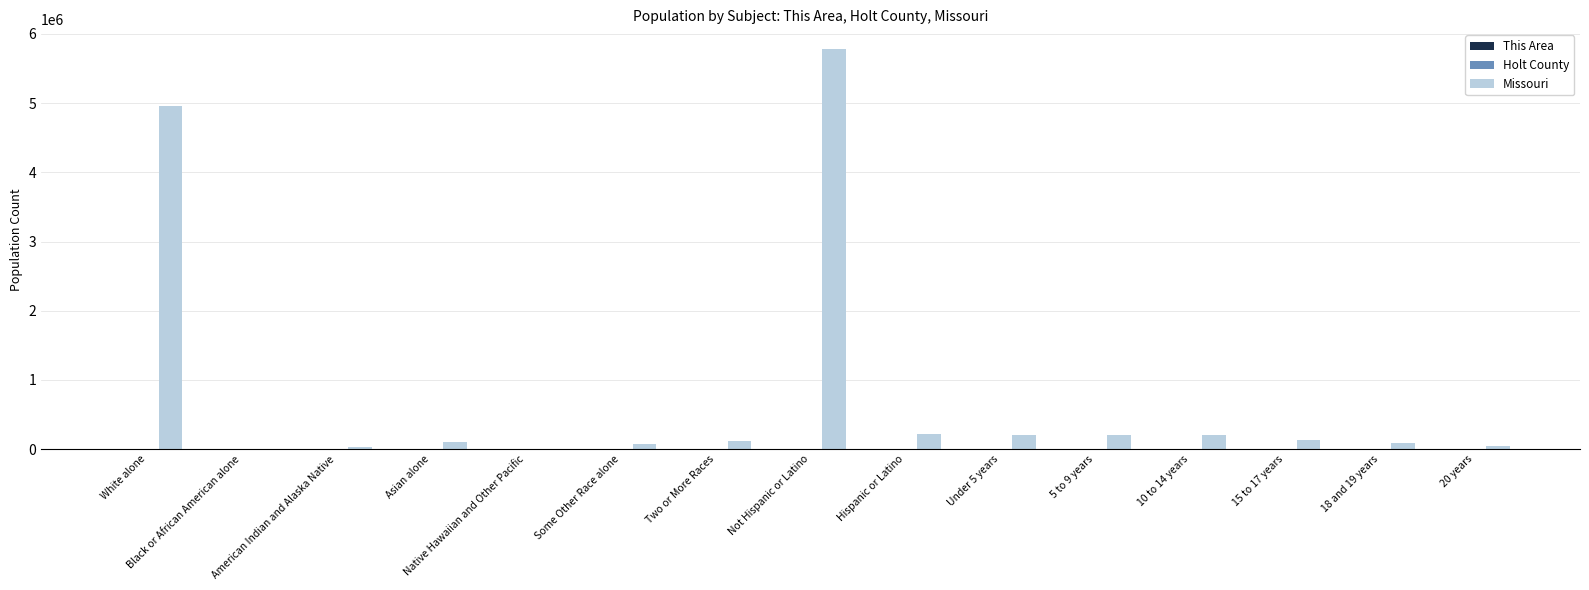

At which category is the sum across all series the highest?

Not Hispanic or Latino